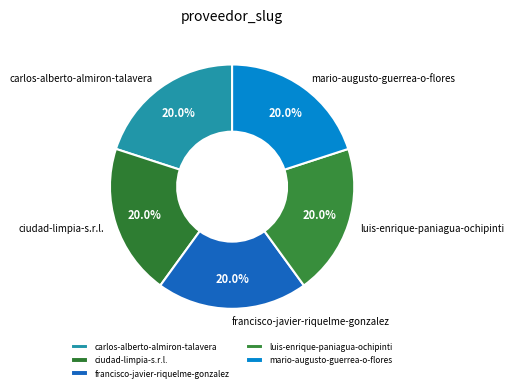

True or false: luis-enrique-paniagua-ochipinti accounts for 20% of the total.

True